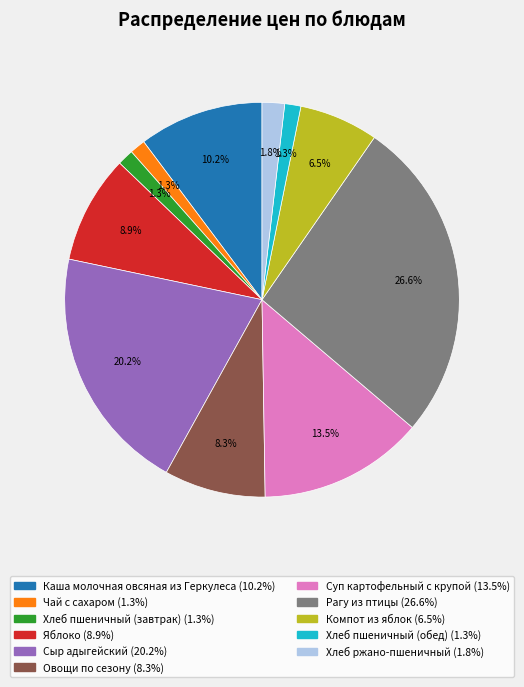

Count the number of slices in the pie.

11